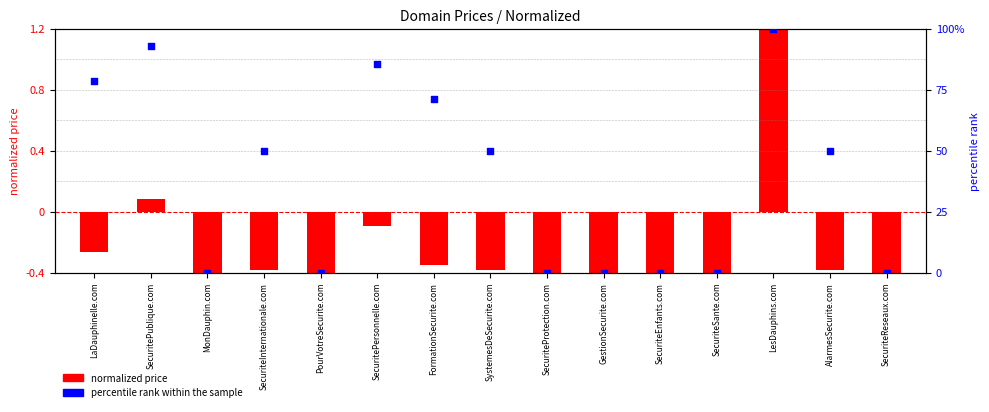

Which series reaches the minimum Y coordinate?

Price (normalized)